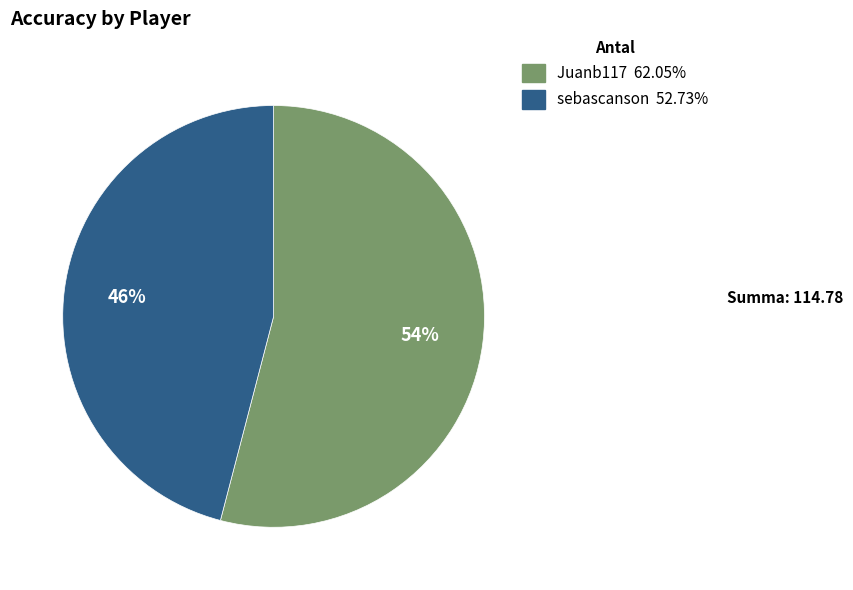

To the nearest percent, what is the average slice percentage?

50%